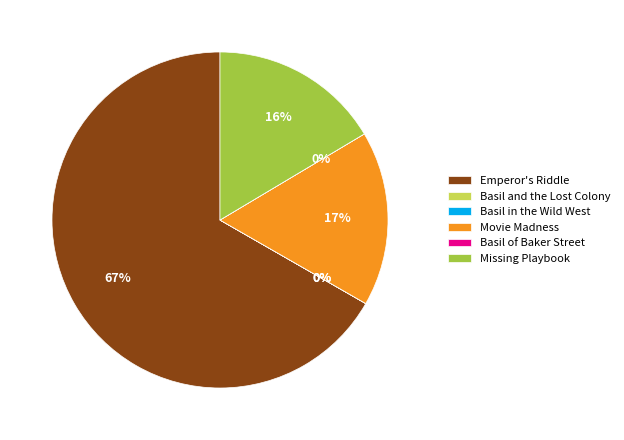

Is there a majority slice in this chart?

Yes